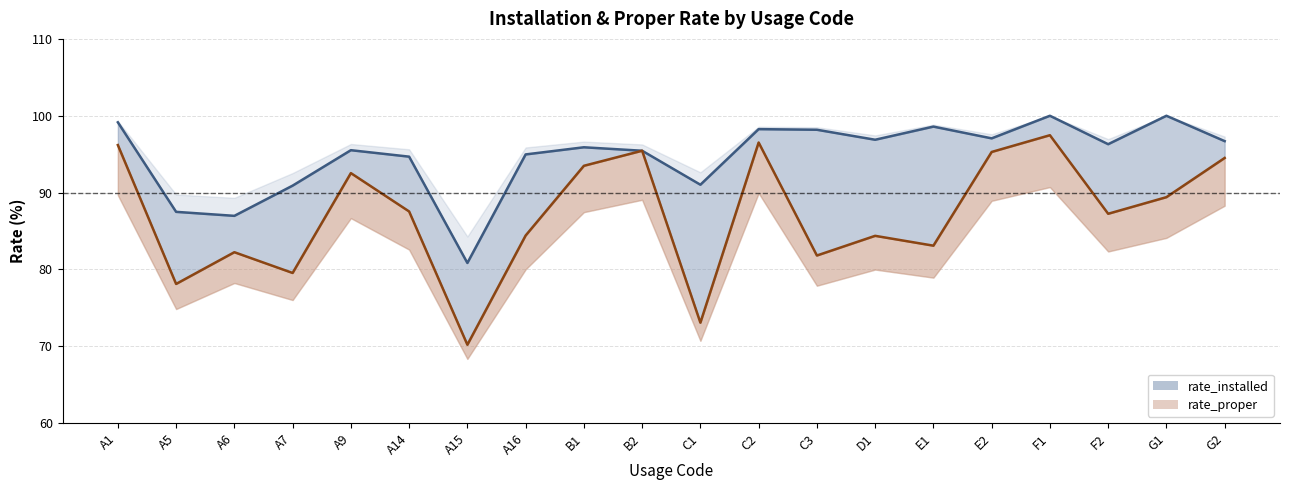

What is the difference between the highest and lowest values at B1?

2.4